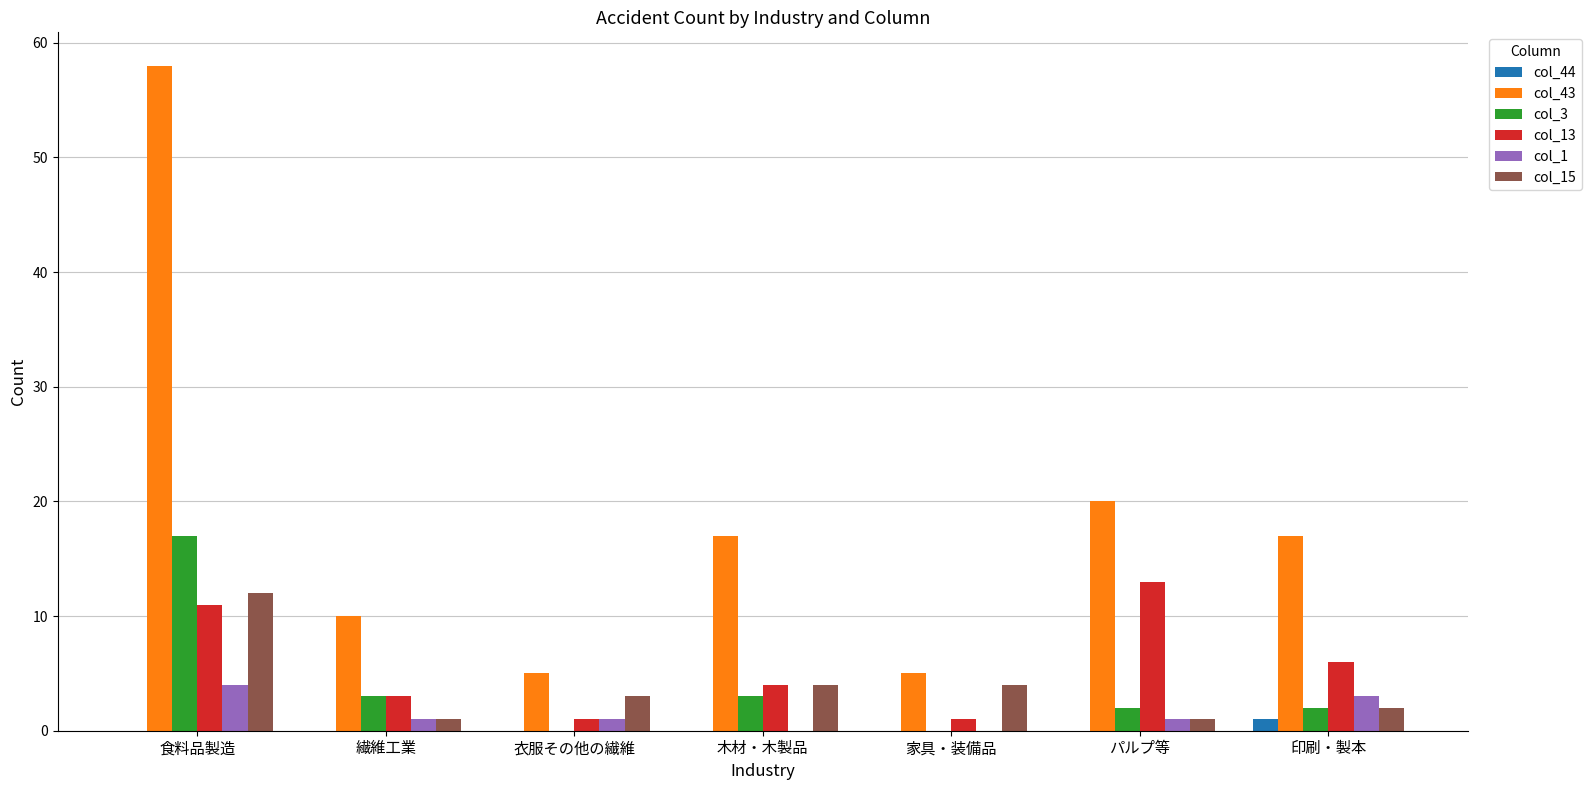

The value of col_44 at パルプ等 is 0. True or false?

True